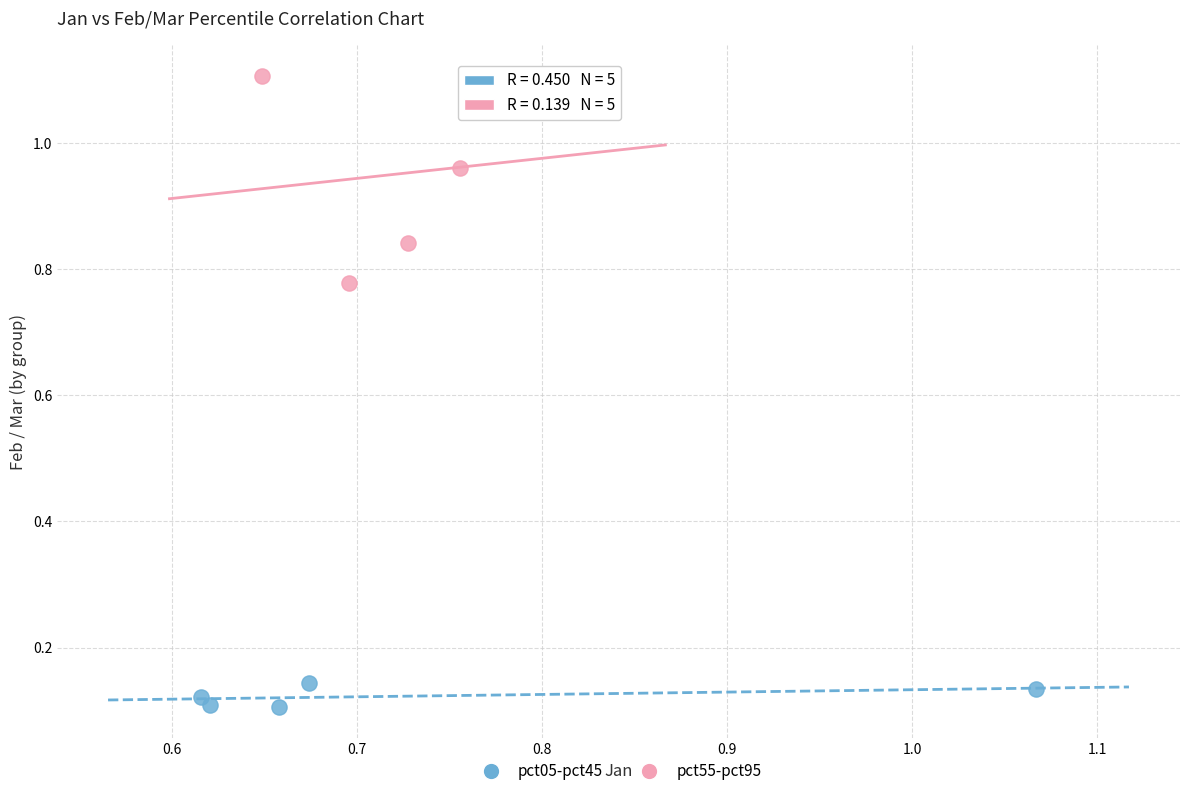

Which series reaches the minimum Y coordinate?

pct05-pct45